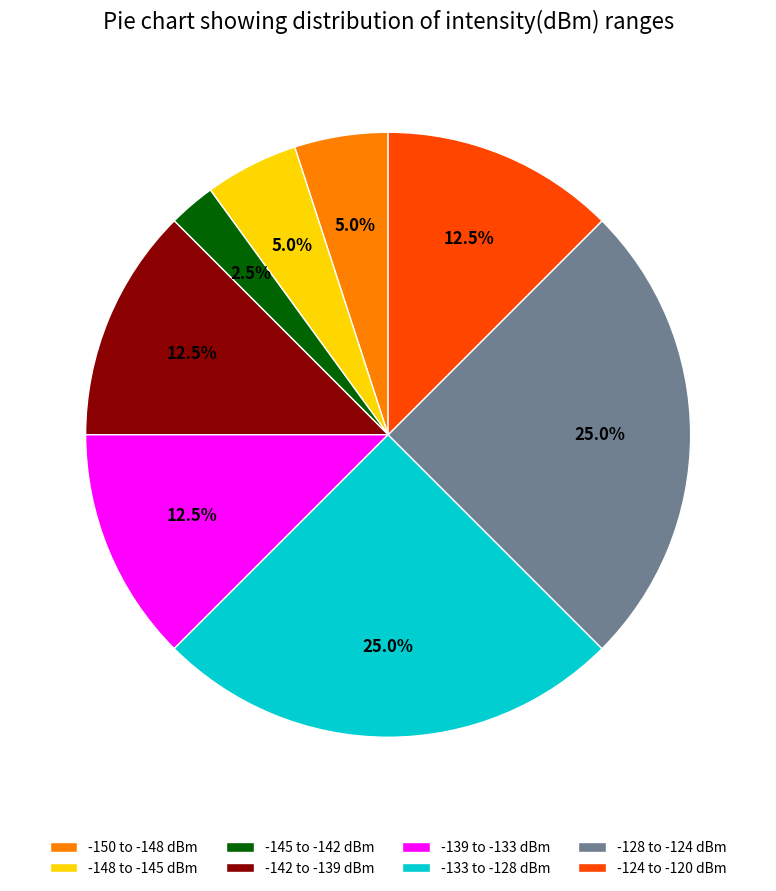

Which slice is the smallest?

-145 to -142 dBm